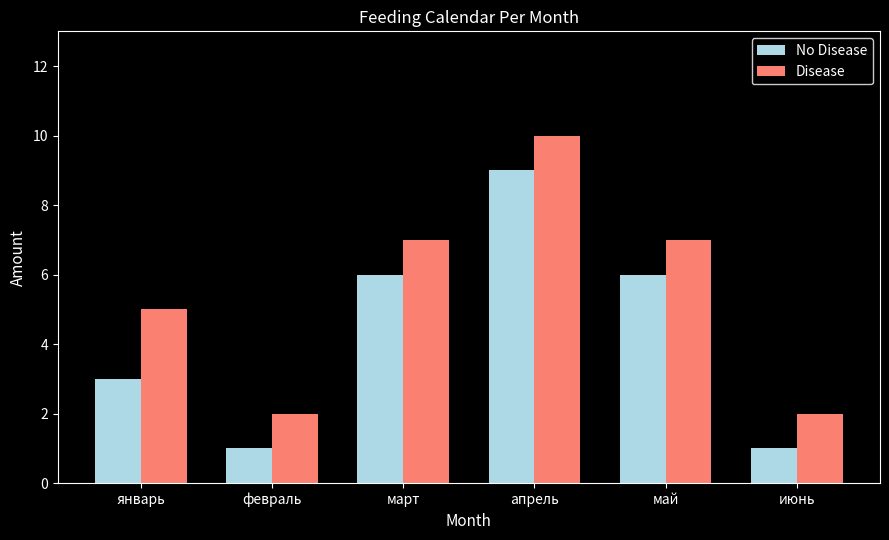

What is the maximum value shown in the chart?

10